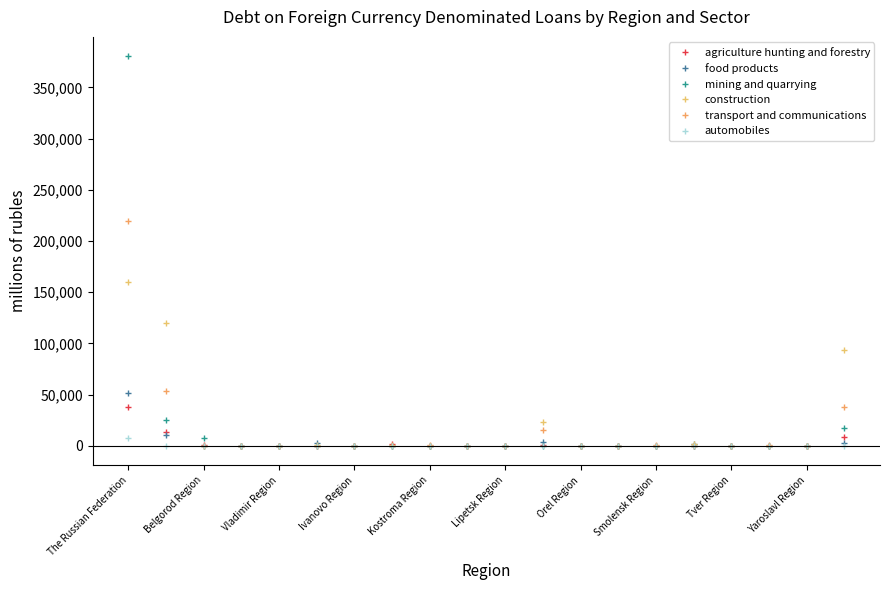

How many data points in mining and quarrying are above 0?

5